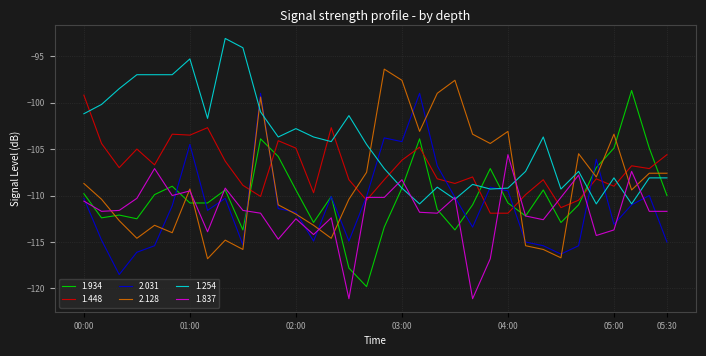

How many intersections are there between 1.934 and 1.448?

8